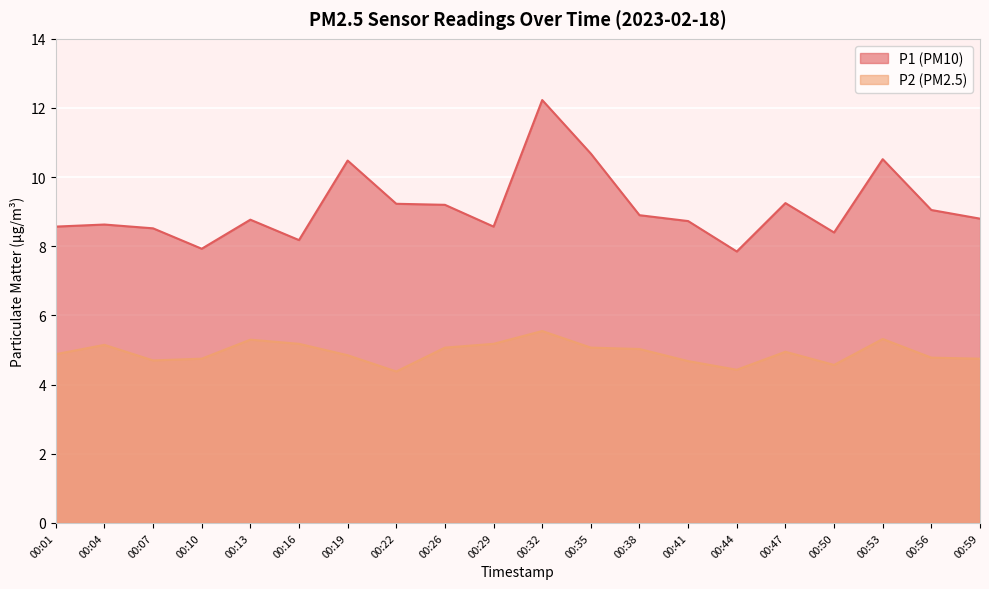

What is the difference between the second highest and second lowest values in the P2 series?

0.9